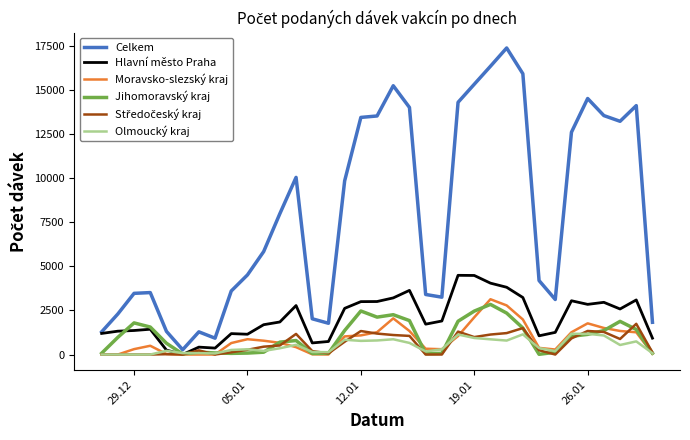

Which series has the largest range (max minus min)?

Celkem